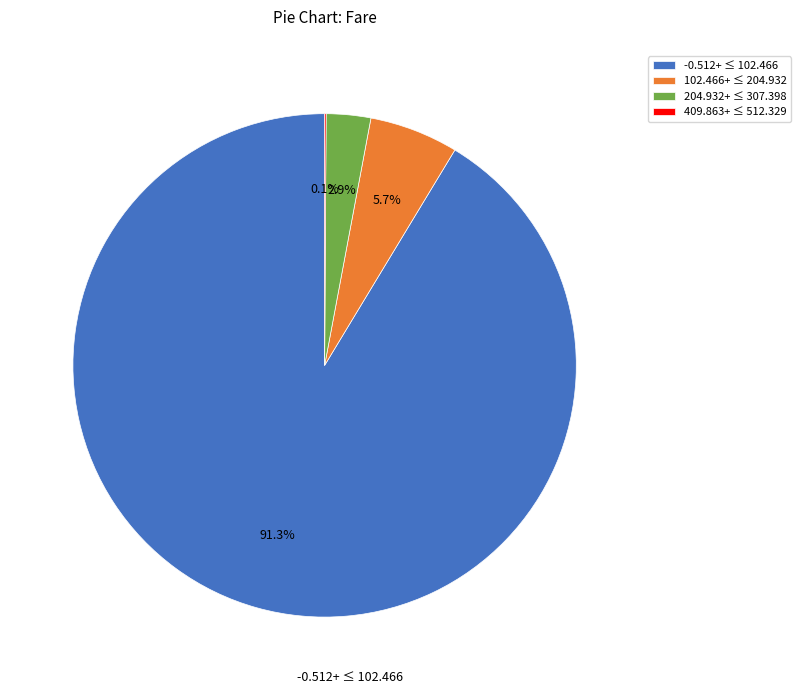

What is the ratio of the value at 204.932+ ≤ 307.398 to the value at 102.466+ ≤ 204.932?

0.5